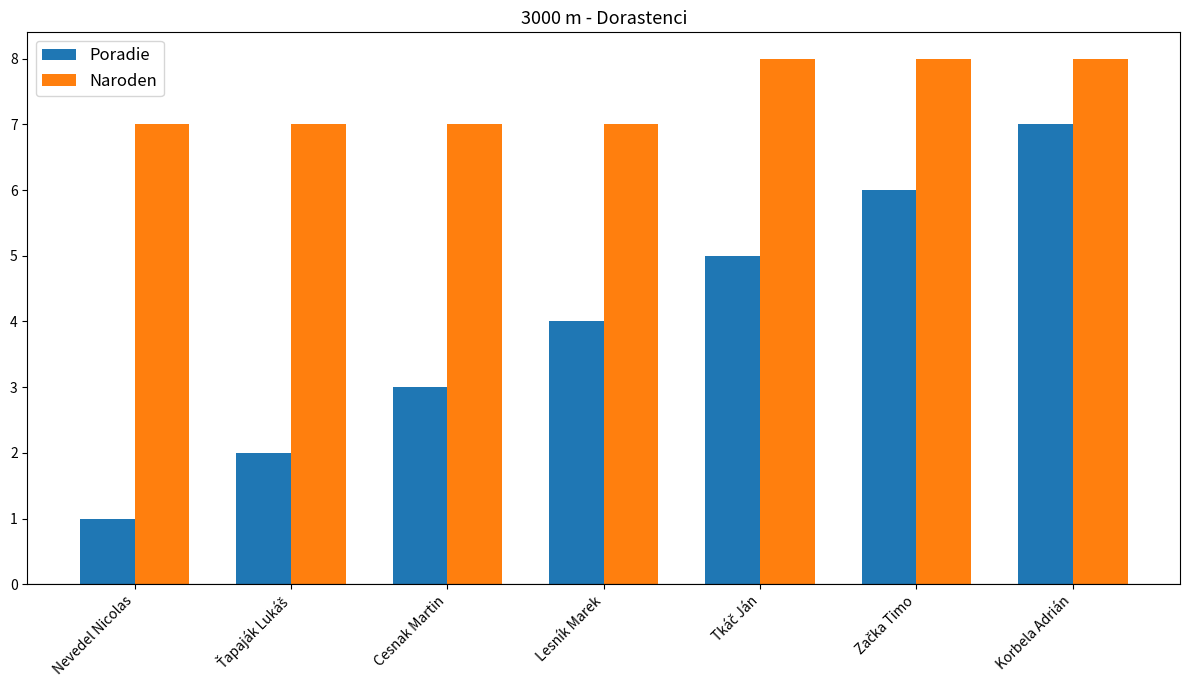

Which series has the widest spread of values?

Poradie